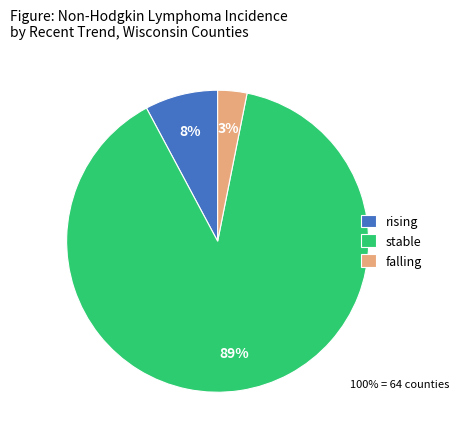

To the nearest percent, what is the combined percentage of rising and stable?

97%